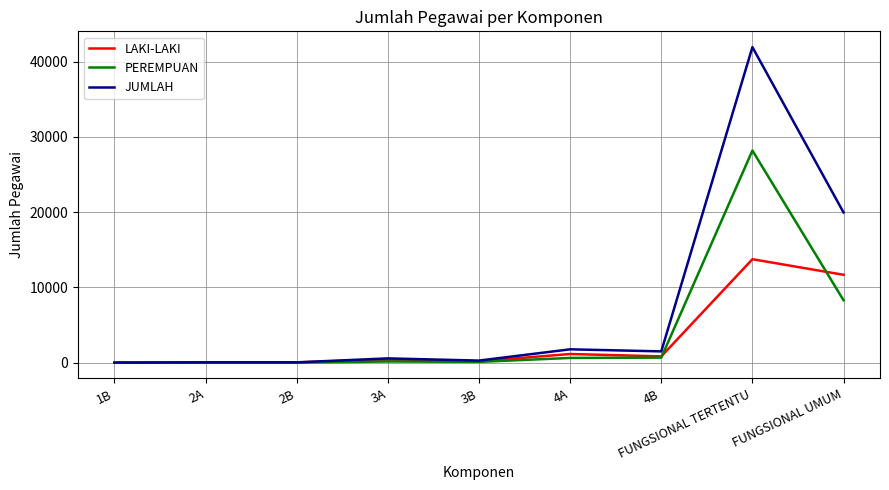

At how many categories does at least one series exceed 3988?

2